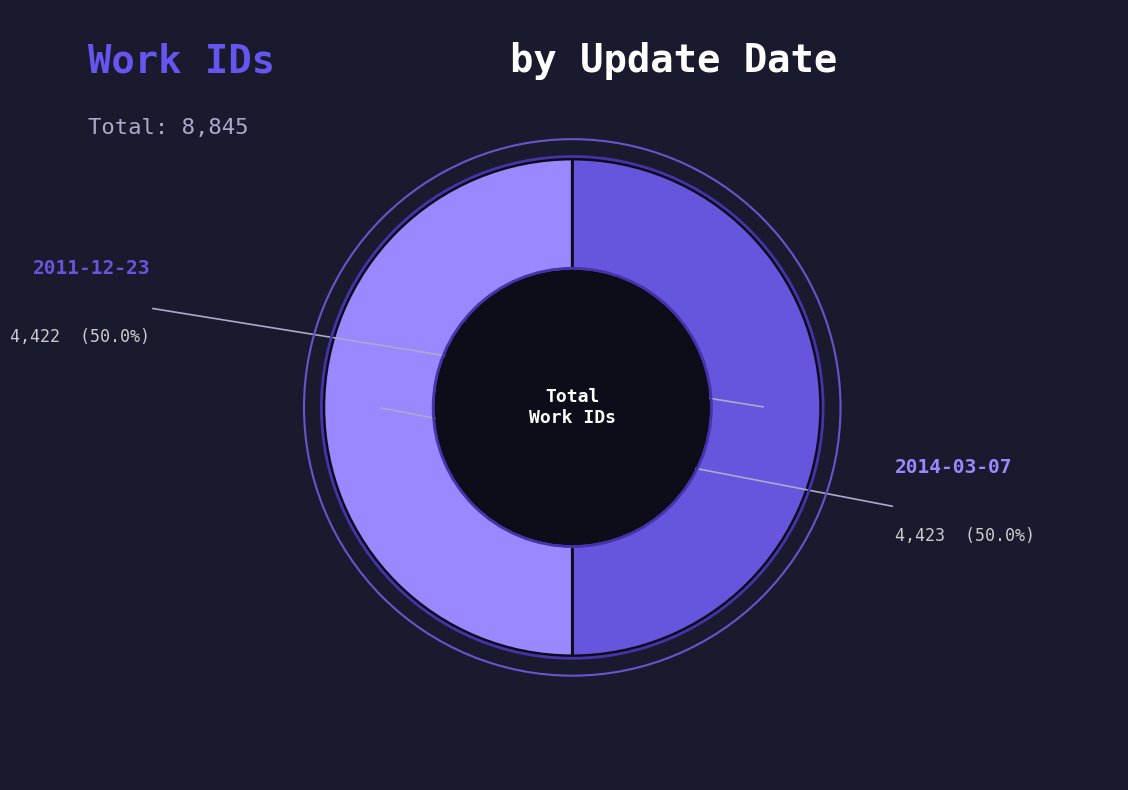

What portion of the pie excludes 2014-03-07?

50.0%